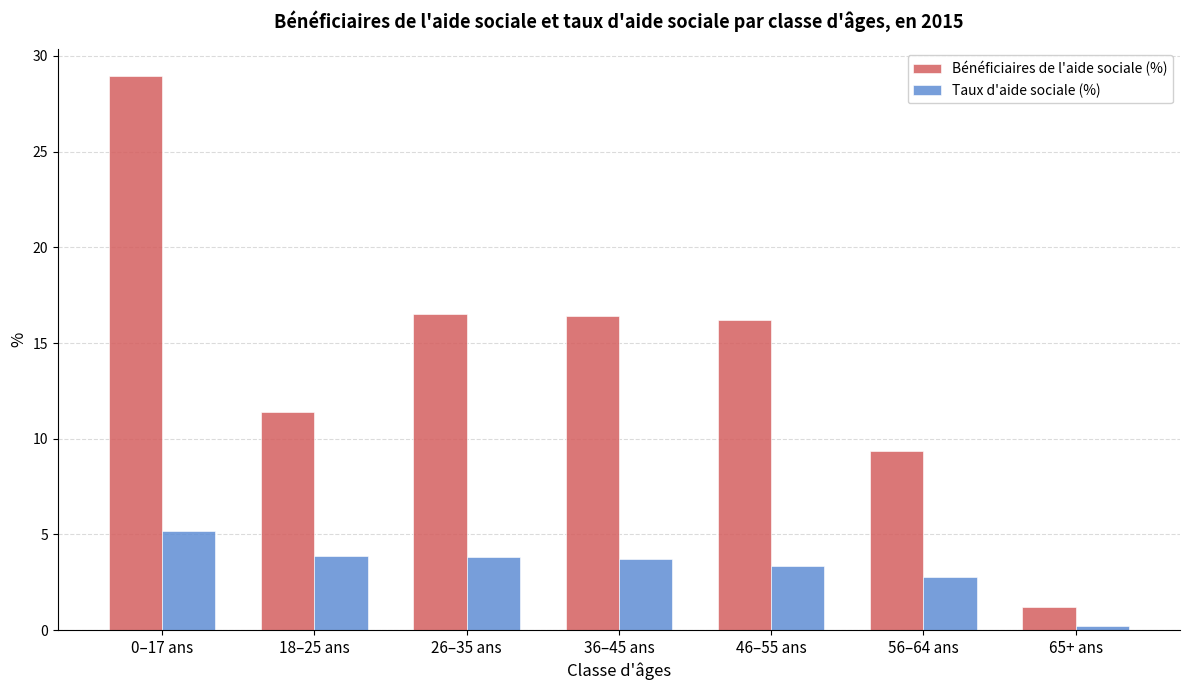

At which category is the sum across all series the highest?

0–17 ans